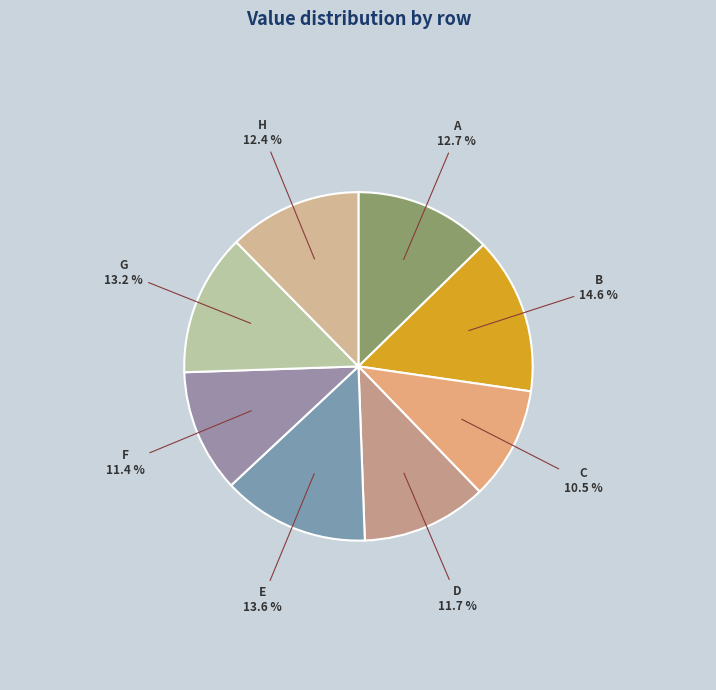

Is there a majority slice in this chart?

No